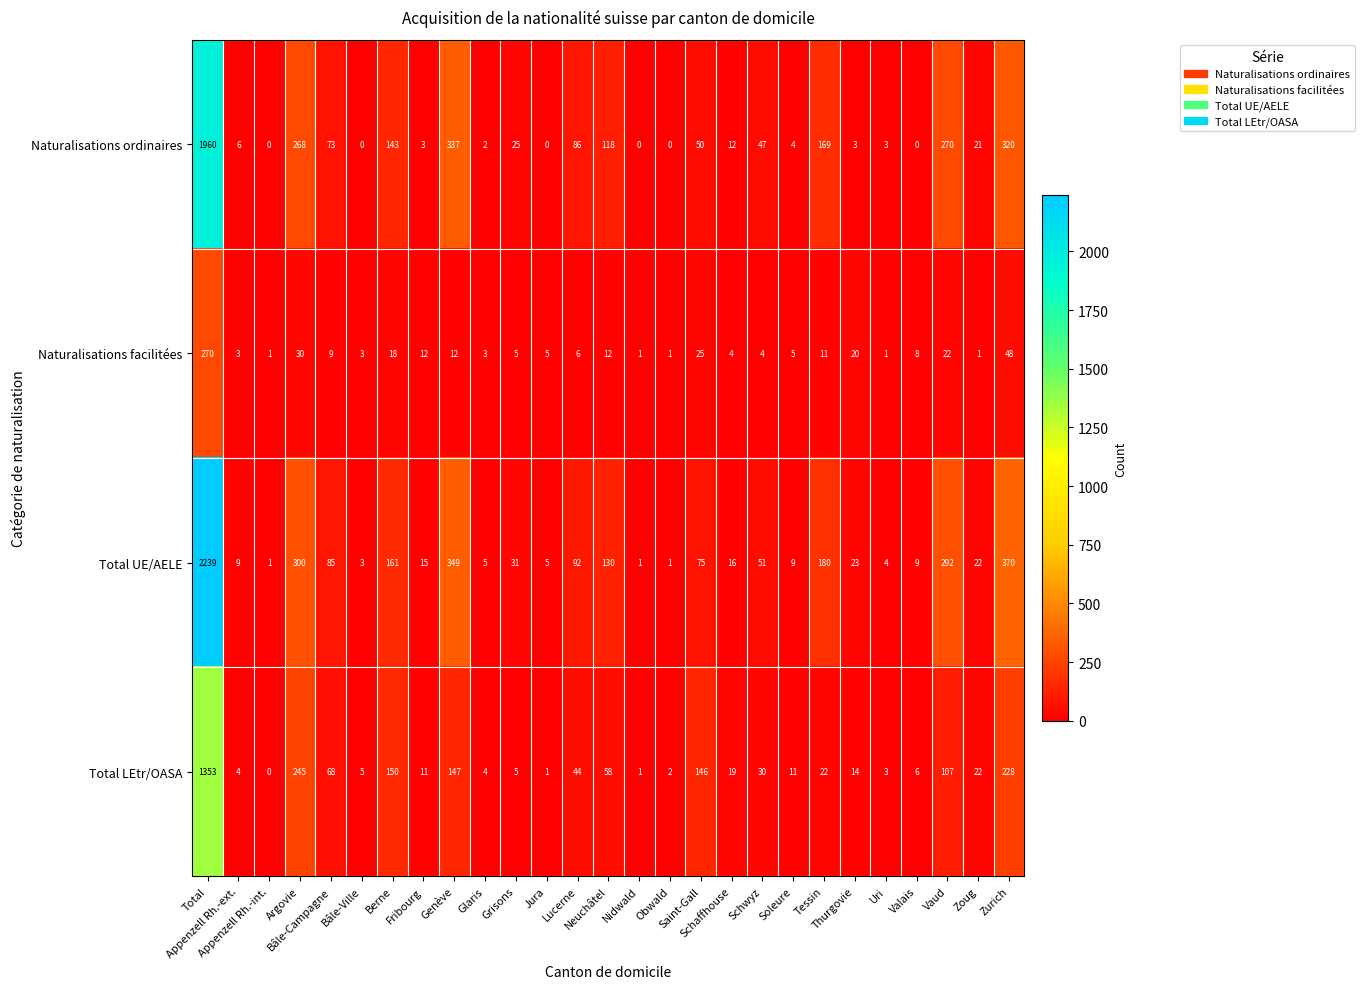

What is the difference between the maximum and minimum values in the Naturalisations ordinaires series?

1960